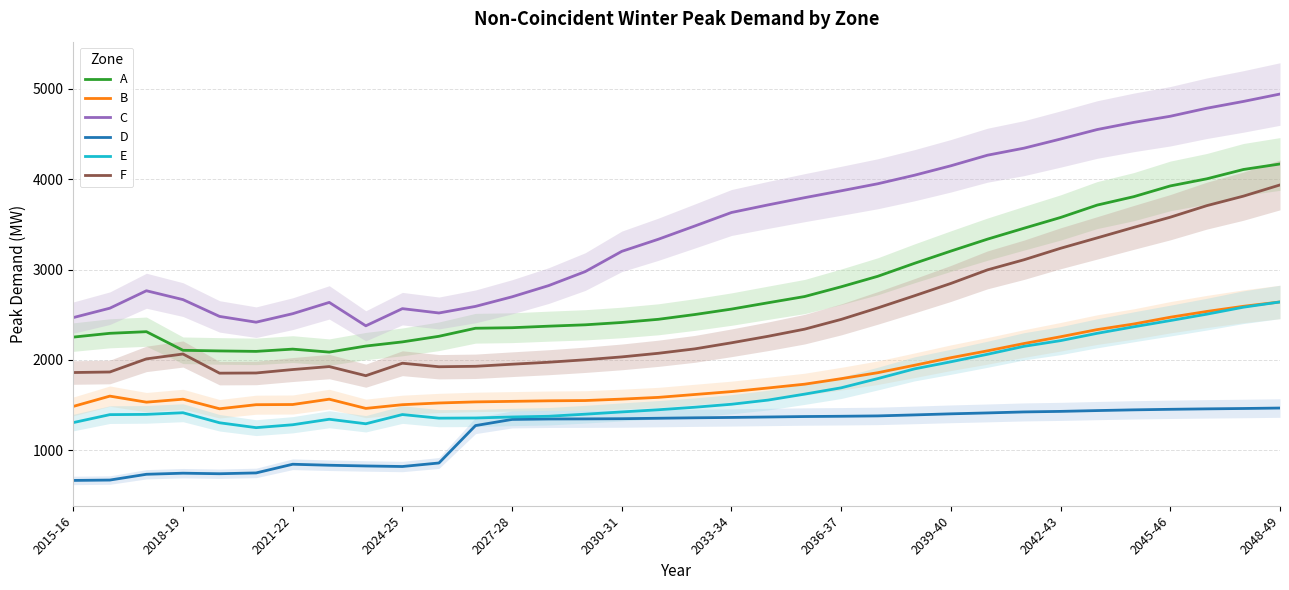

The value of E at 2018-19 is 502. True or false?

False